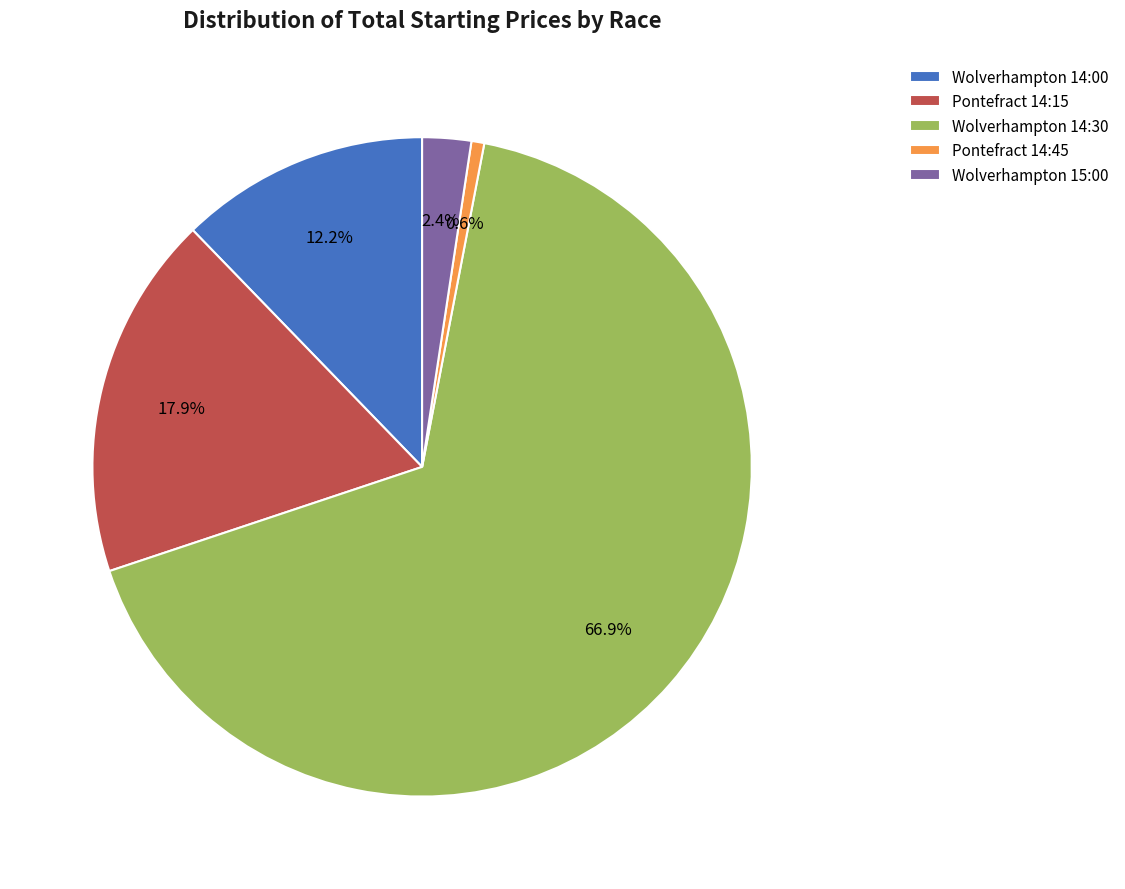

Between Wolverhampton 14:00 and Pontefract 14:45, which is larger?

Wolverhampton 14:00